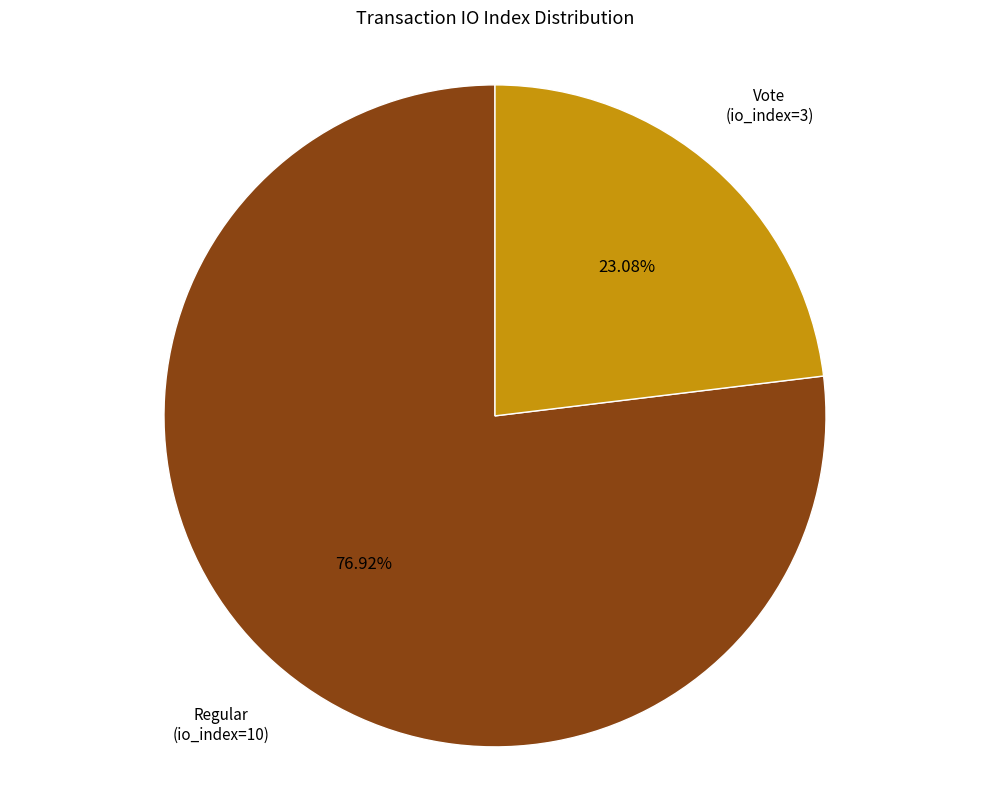

Is there any slice that represents more than half of the pie?

Yes